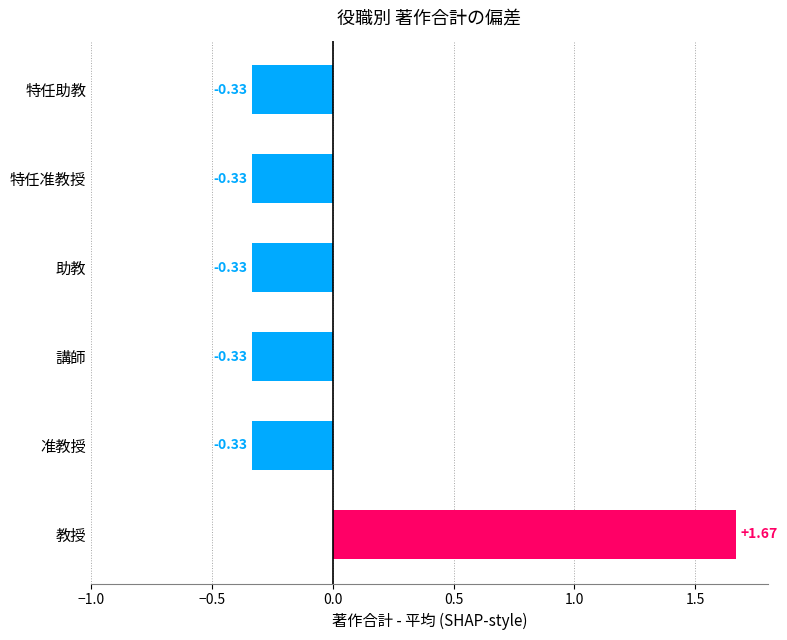

How many bars are there in total?

6